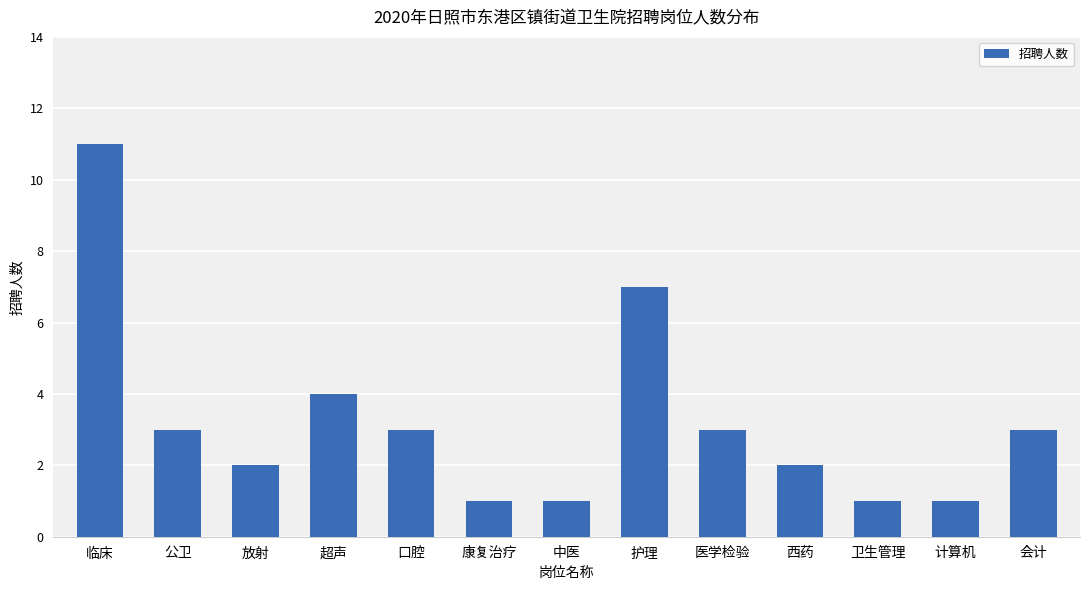

Reading left to right, list all the values displayed in this chart.

临床=11	公卫=3	放射=2	超声=4	口腔=3	康复治疗=1	中医=1	护理=7	医学检验=3	西药=2	卫生管理=1	计算机=1	会计=3